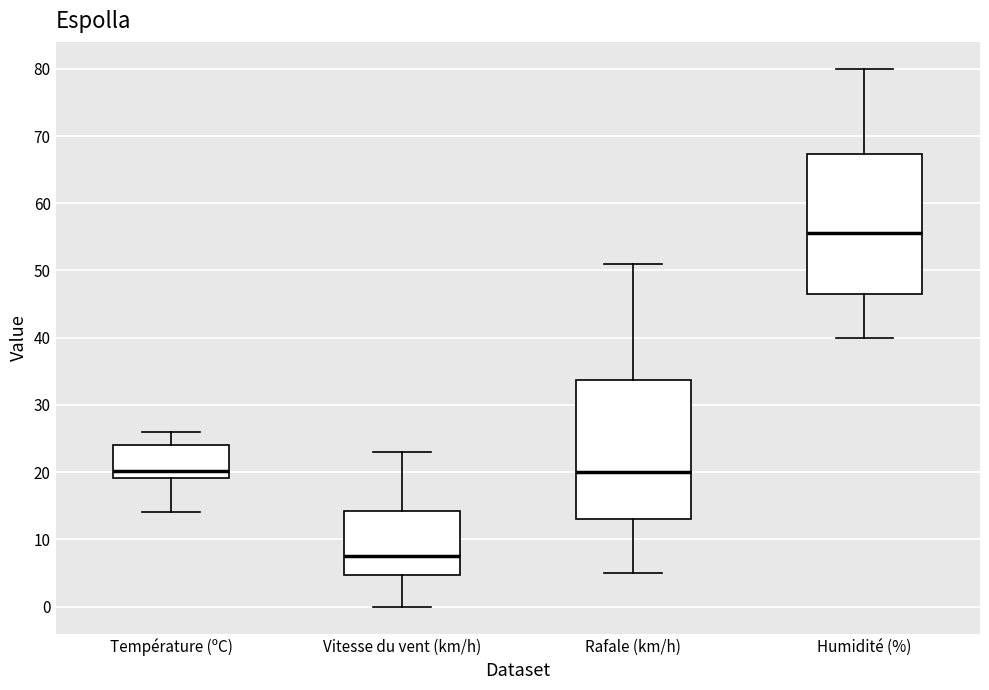

Reading left to right, read every box against the y-axis: the position of its median line, the range the box covers, and the ends of its whiskers. The values are not printed on the chart, so give them approximately, as read against the axis.

Température (ºC): median 20, box 19 to 24, whiskers 14 to 26
Vitesse du vent (km/h): median 8, box 5 to 14, whiskers 0 to 23
Rafale (km/h): median 20, box 13 to 34, whiskers 5 to 51
Humidité (%): median 56, box 47 to 67, whiskers 40 to 80